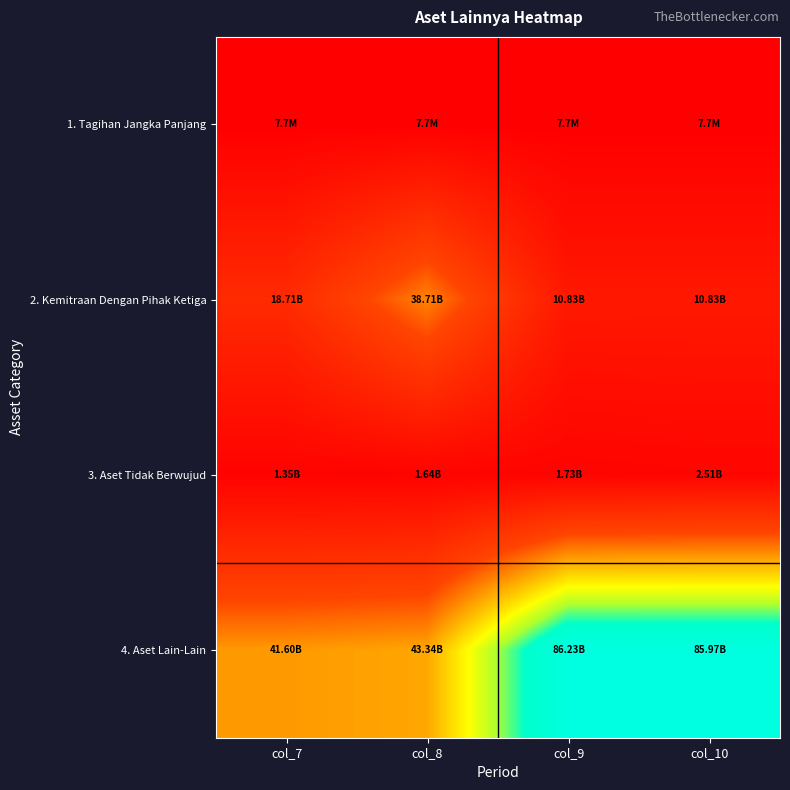

Which series has the largest total across all categories?

4. Aset Lain-Lain